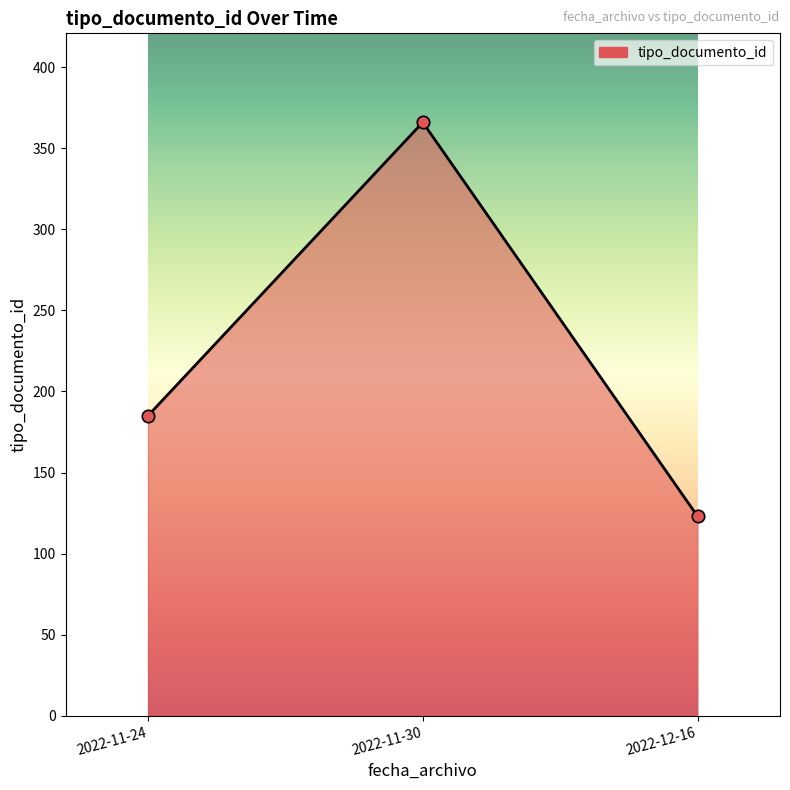

Which has a higher value, 2022-11-24 or 2022-11-30?

2022-11-30